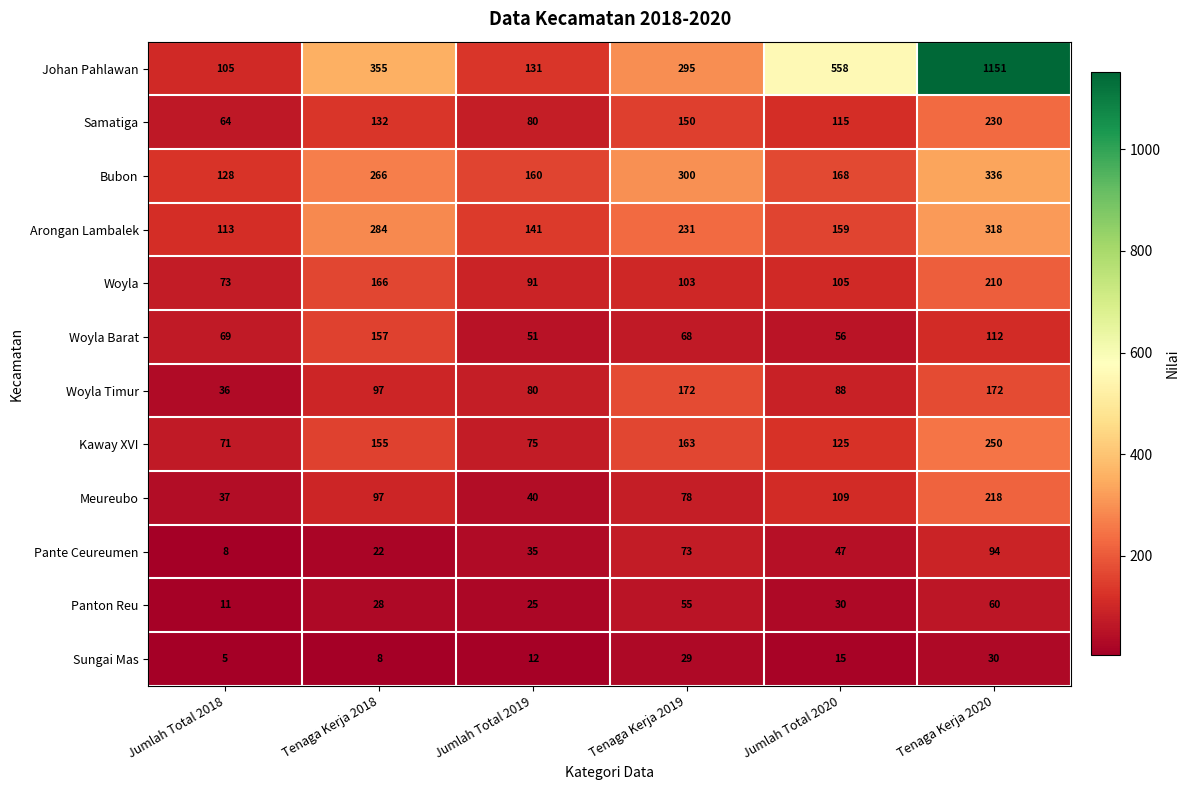

What is the difference between the highest and lowest values at Tenaga Kerja 2020?

1121